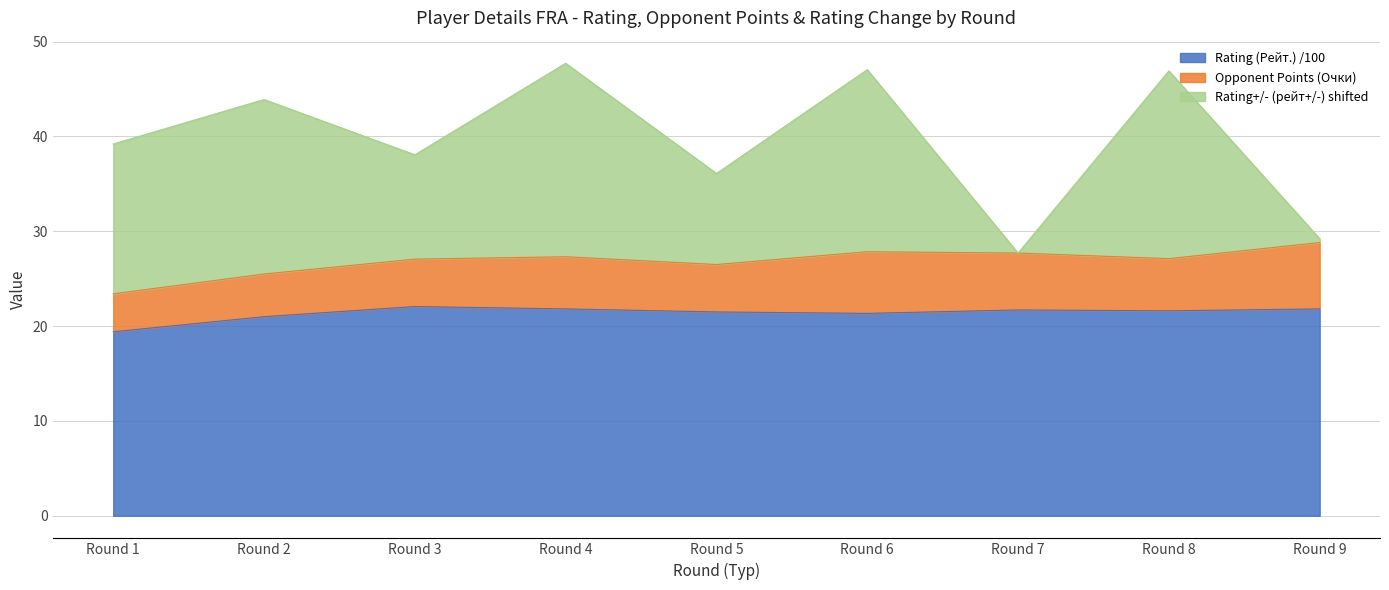

Does the chart display data point markers on the line(s)?

No